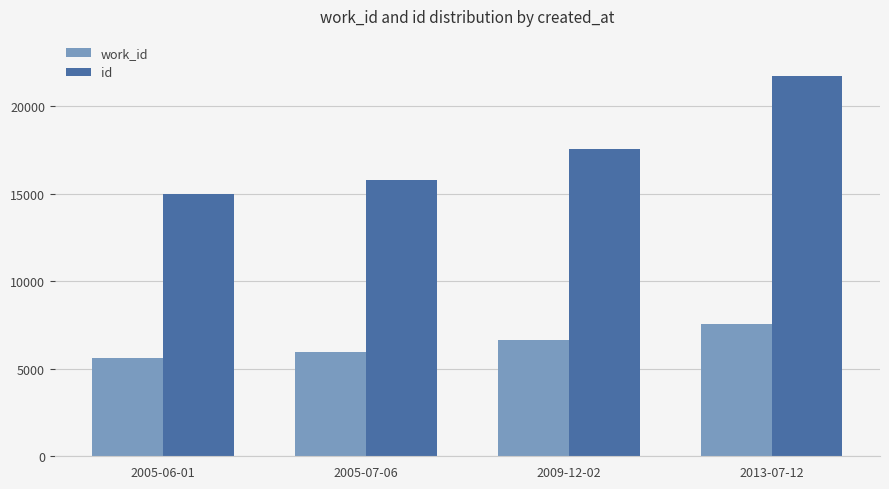

Rank the series at 2009-12-02 from lowest to highest value.

work_id, id